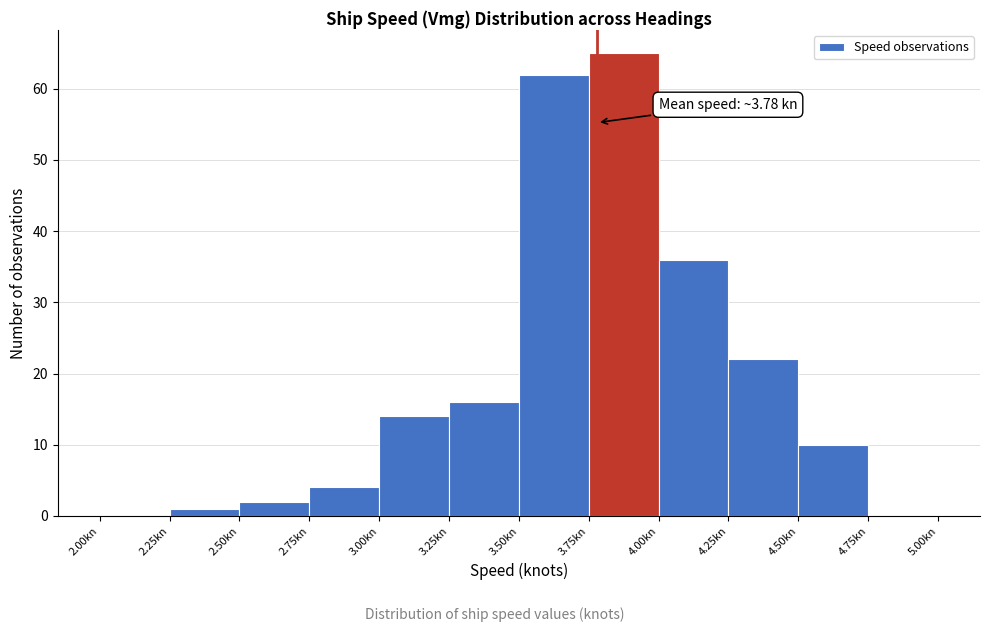

Over which range of the x-axis is the bar tallest?

3.75 to 4.00